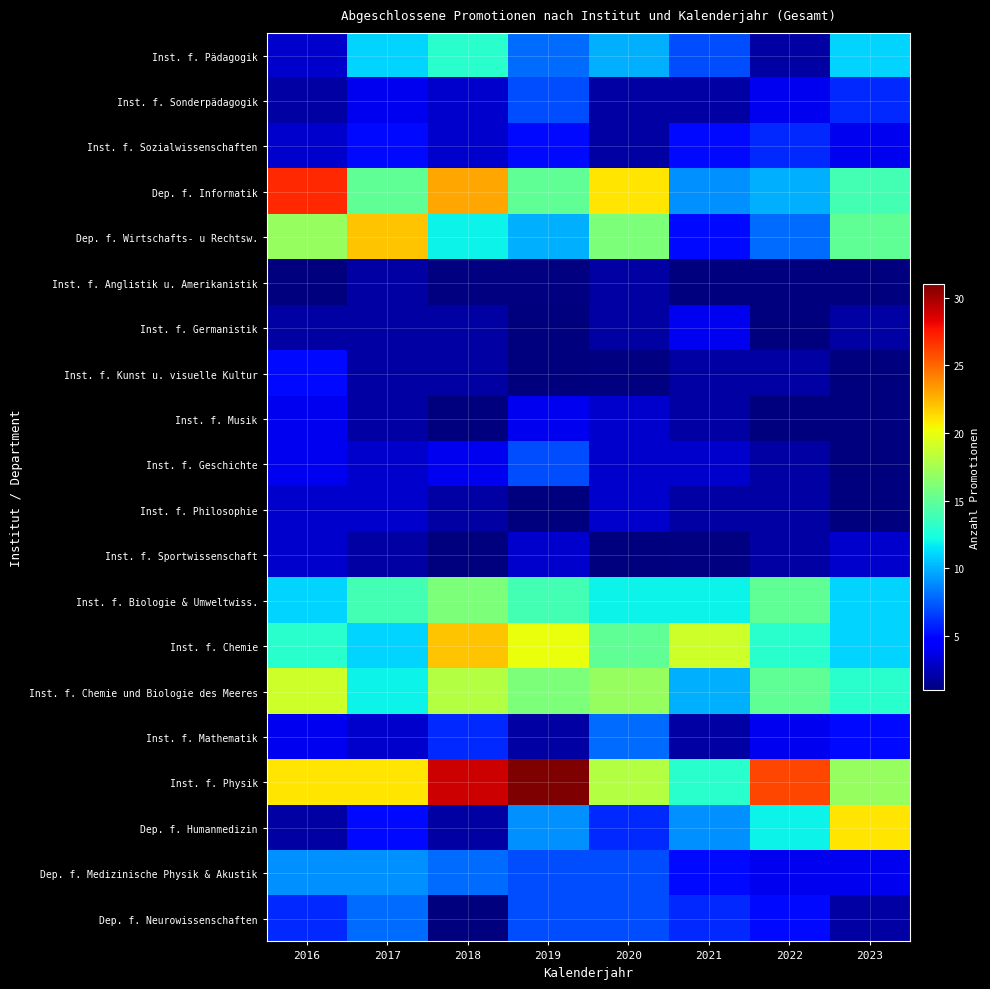

How many data points does each series have?

8